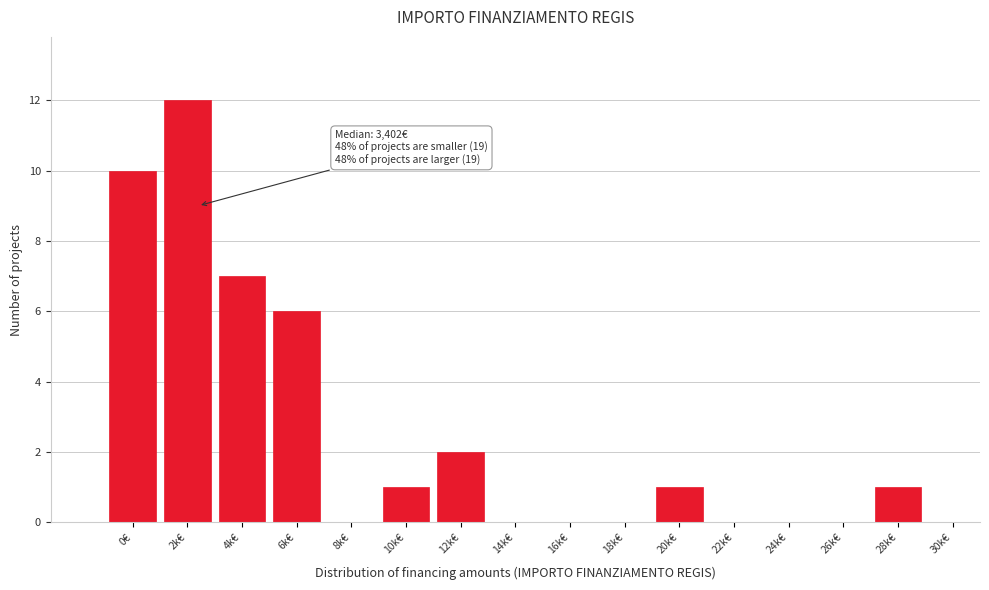

Reading left to right, extract all data points from this chart.

0€=10	2k€=12	4k€=7	6k€=6	8k€=0	10k€=1	12k€=2	14k€=0	16k€=0	18k€=0	20k€=1	22k€=0	24k€=0	26k€=0	28k€=1	30k€=0